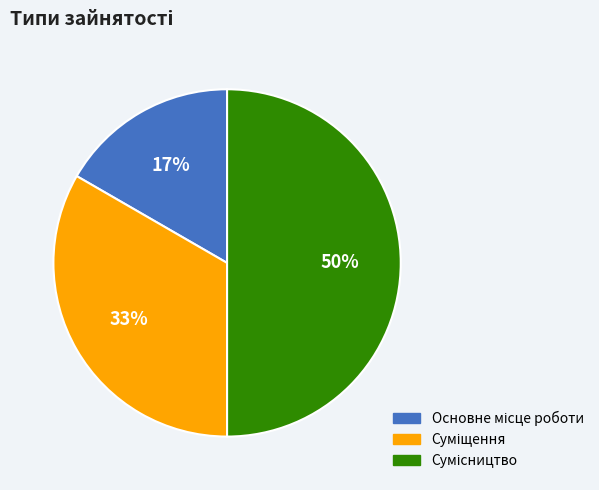

To the nearest percent, what is the average slice percentage?

33%